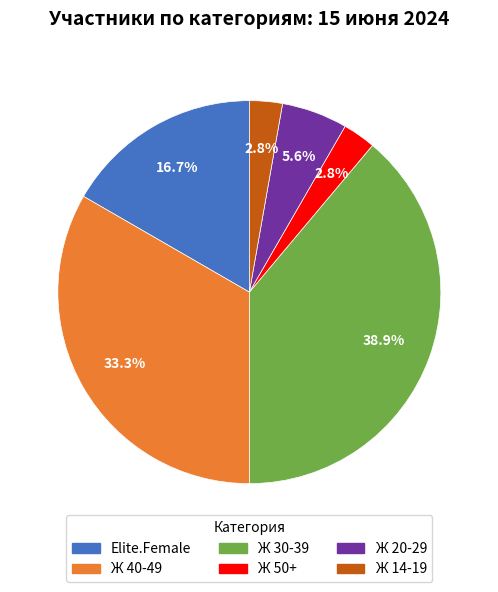

How much of the chart is everything except Ж 40-49?

66.7%